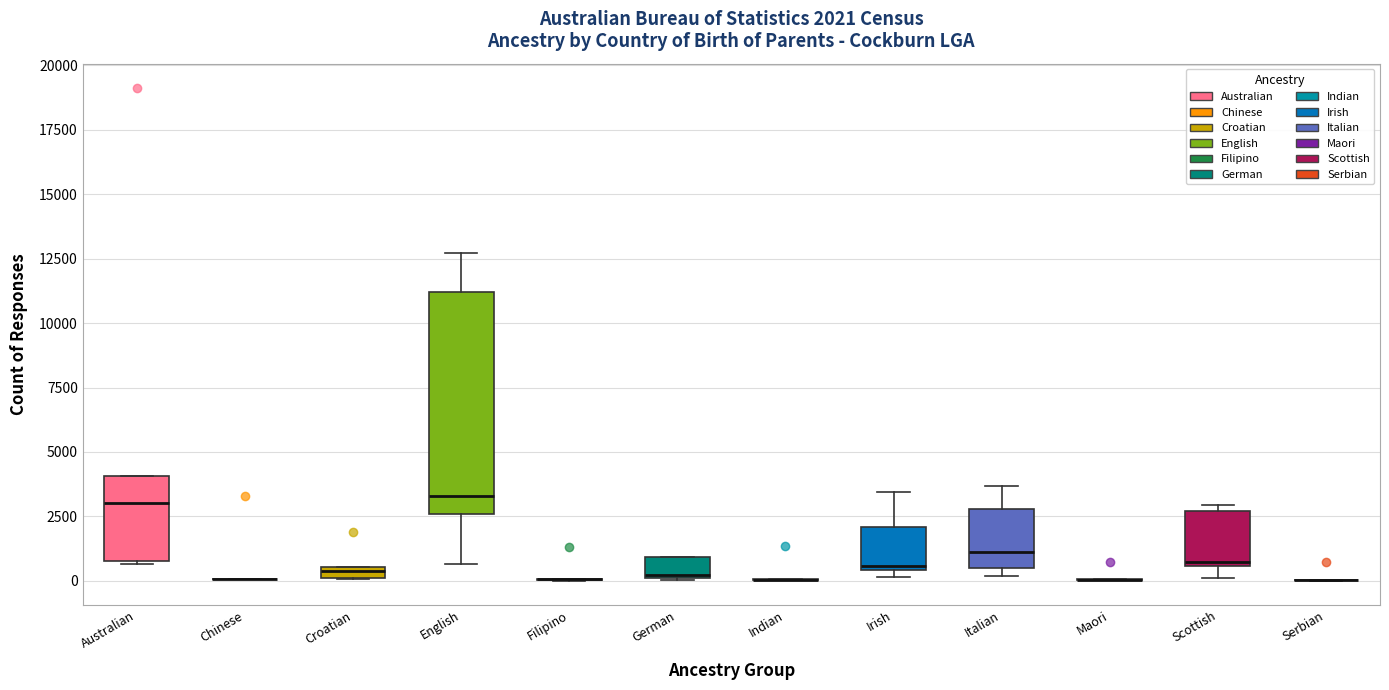

Comparing the boxes themselves (not the whiskers), which one is the tallest?

English